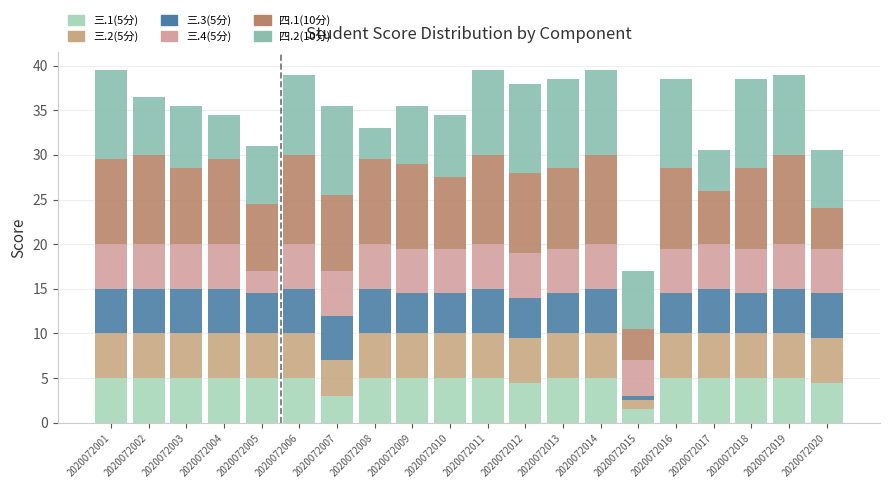

How many categories are shown in the chart?

20